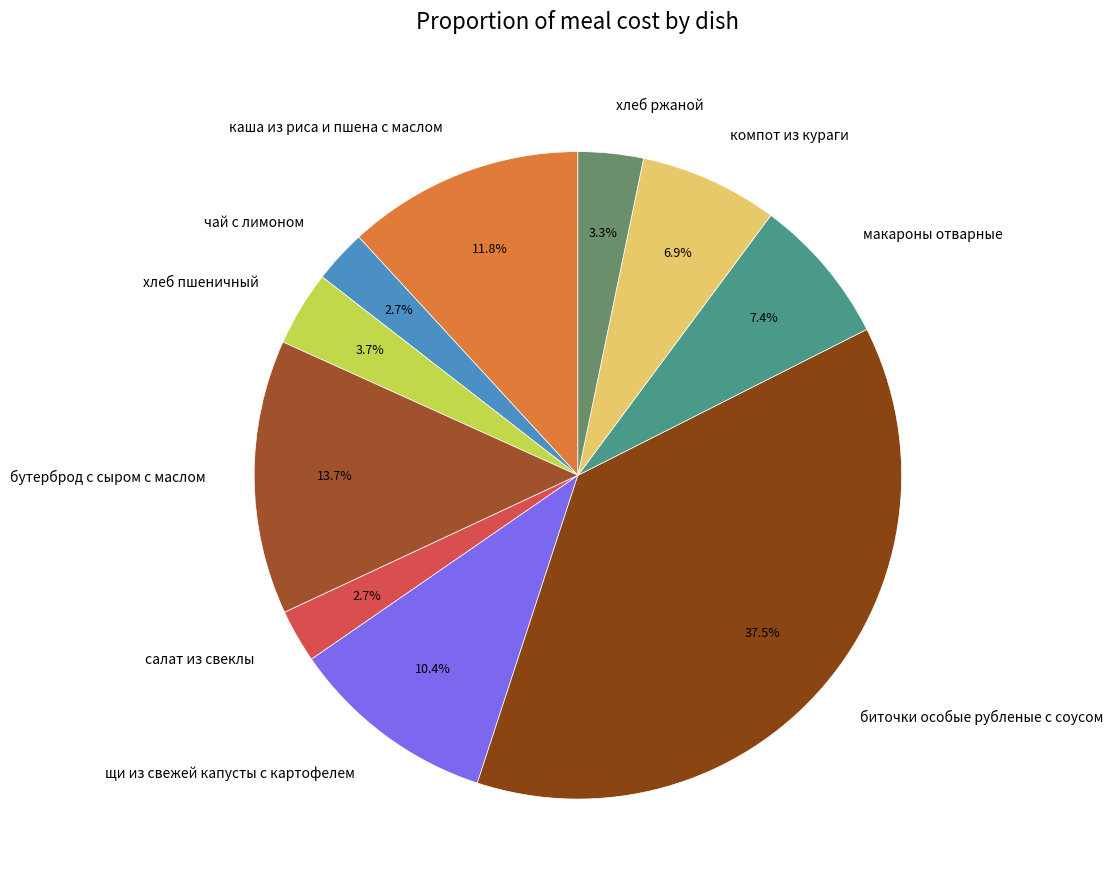

Is the sum of хлеб ржаной and салат из свеклы greater than half?

No